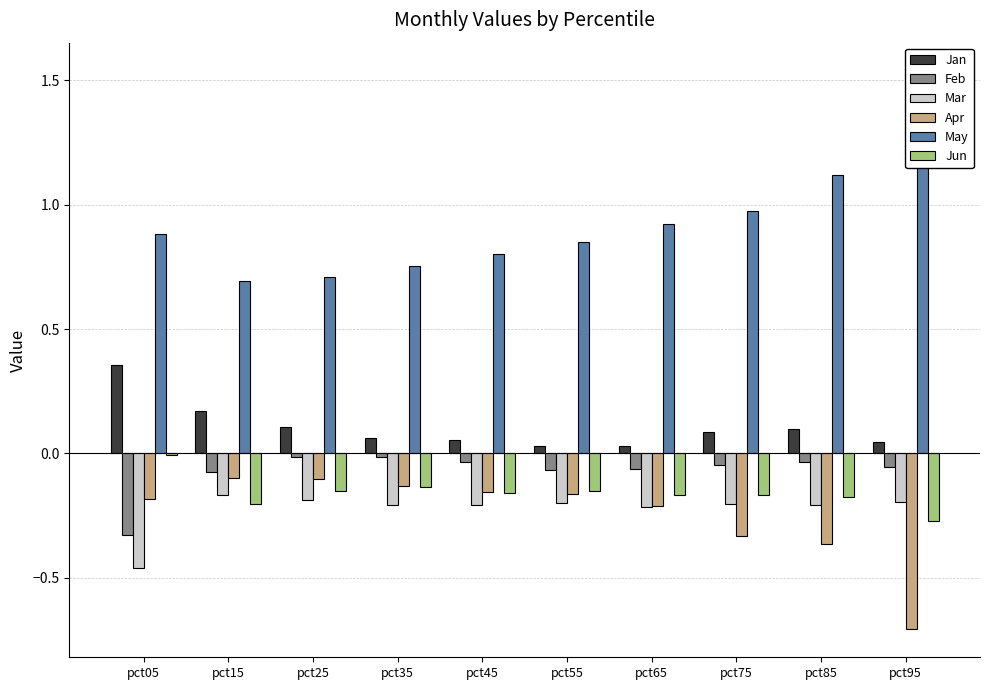

What are all the series names shown in the legend?

Jan, Feb, Mar, Apr, May, Jun